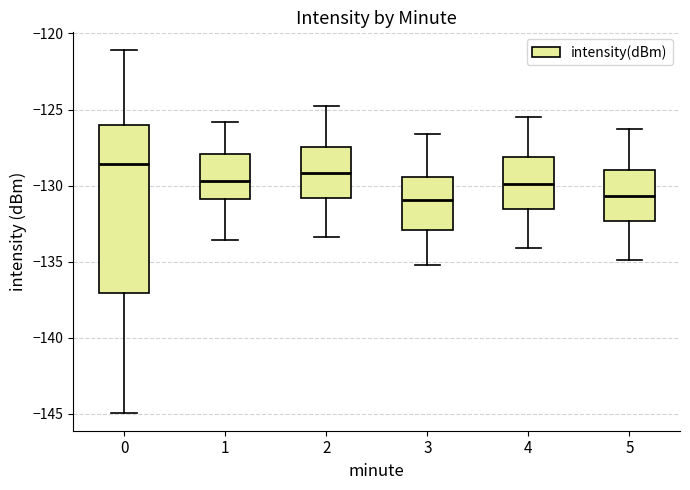

Where does the lower whisker of the box at x = 1 end on the y-axis? The values are not printed on the chart, so give them approximately, as read against the axis.

-133.5